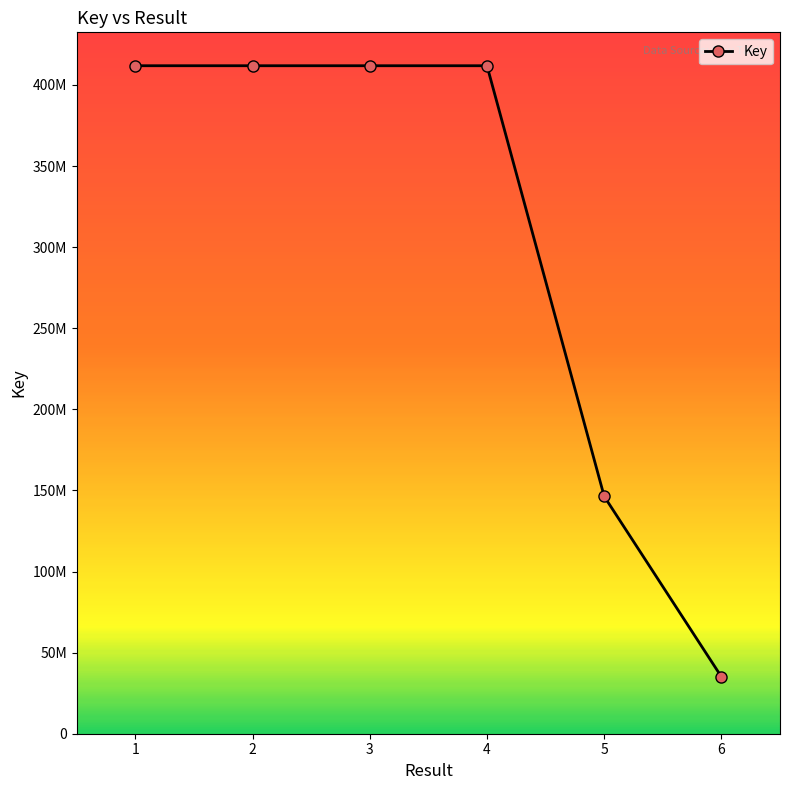

Where is the data nearest to the value 223477444?

5